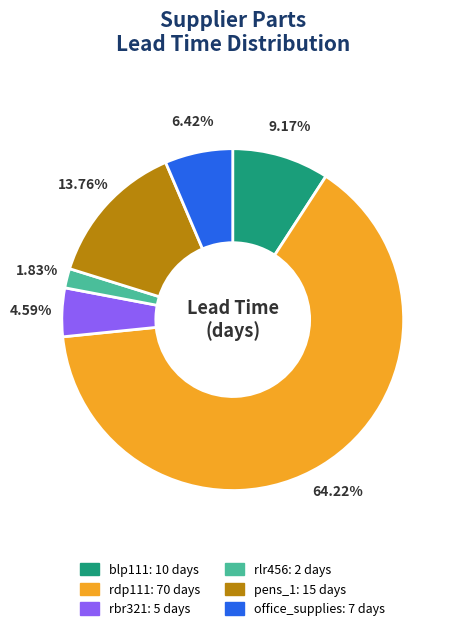

How many slices are in this pie chart?

6